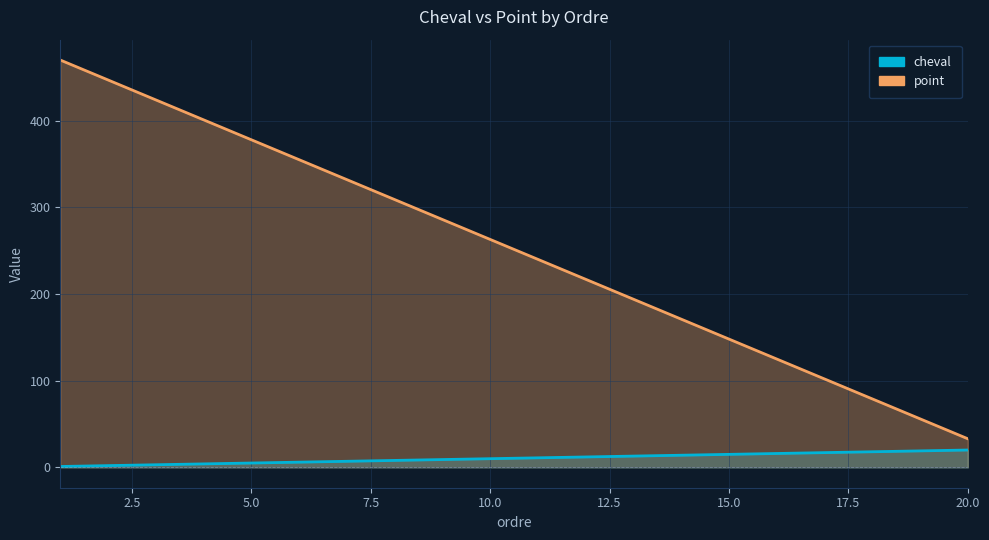

Reading right to left, list all the values displayed in this chart.

cheval: 20	19	18	17	16	15	14	13	12	11	10	9	8	7	6	5	4	3	2	1
point: 33	56	79	102	125	148	171	194	217	240	263	286	309	332	355	378	401	424	447	470